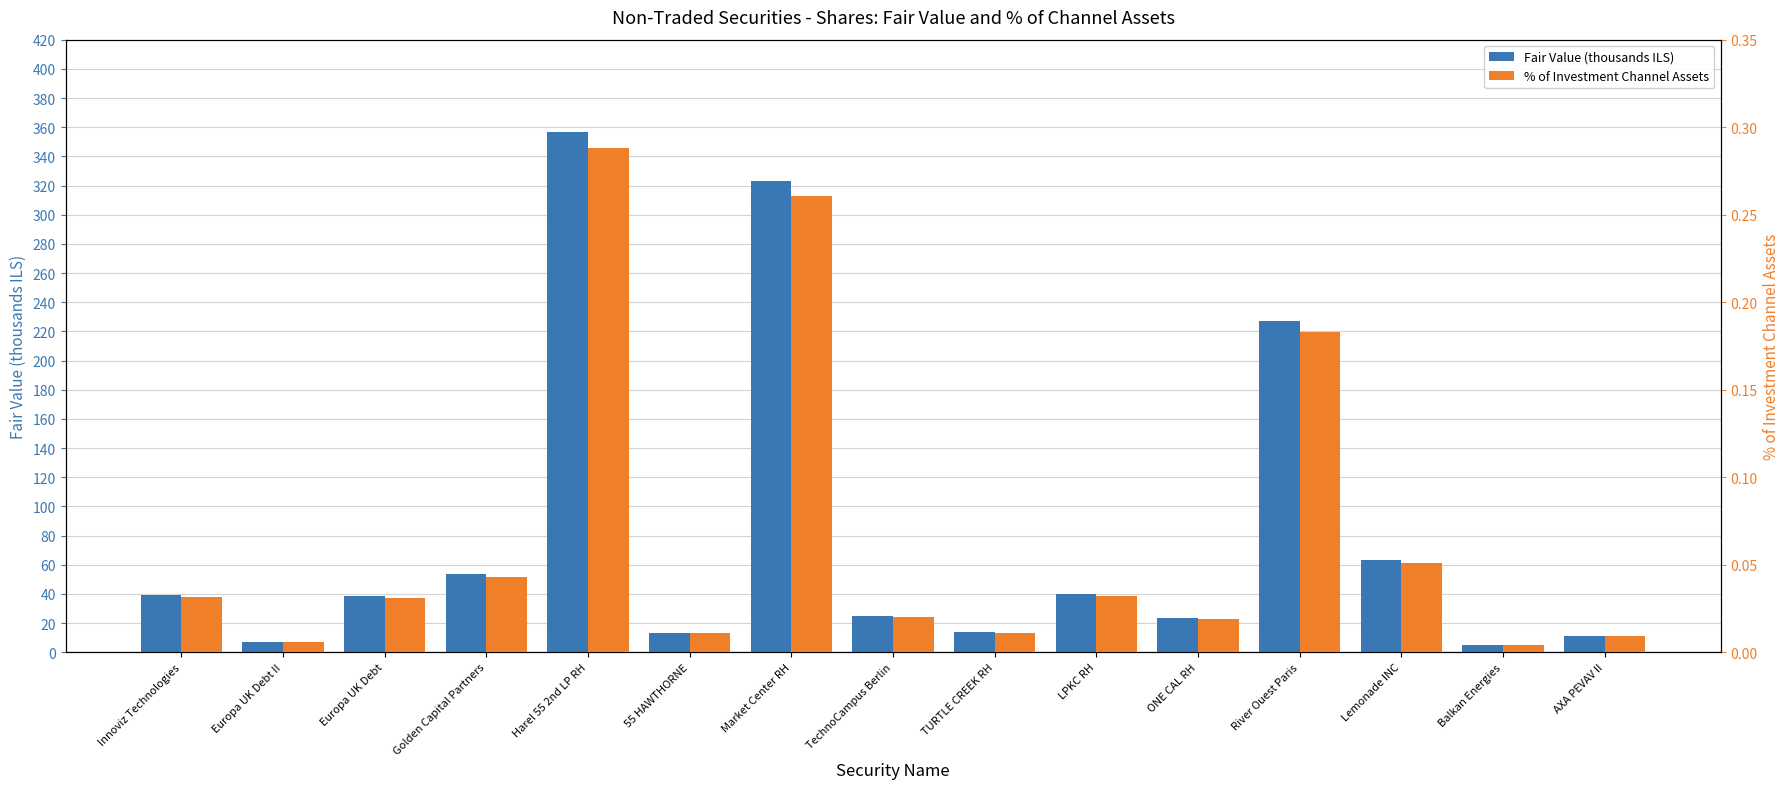

True or false: % of Investment Channel Assets has a value of 0.4 at Market Center RH.

False